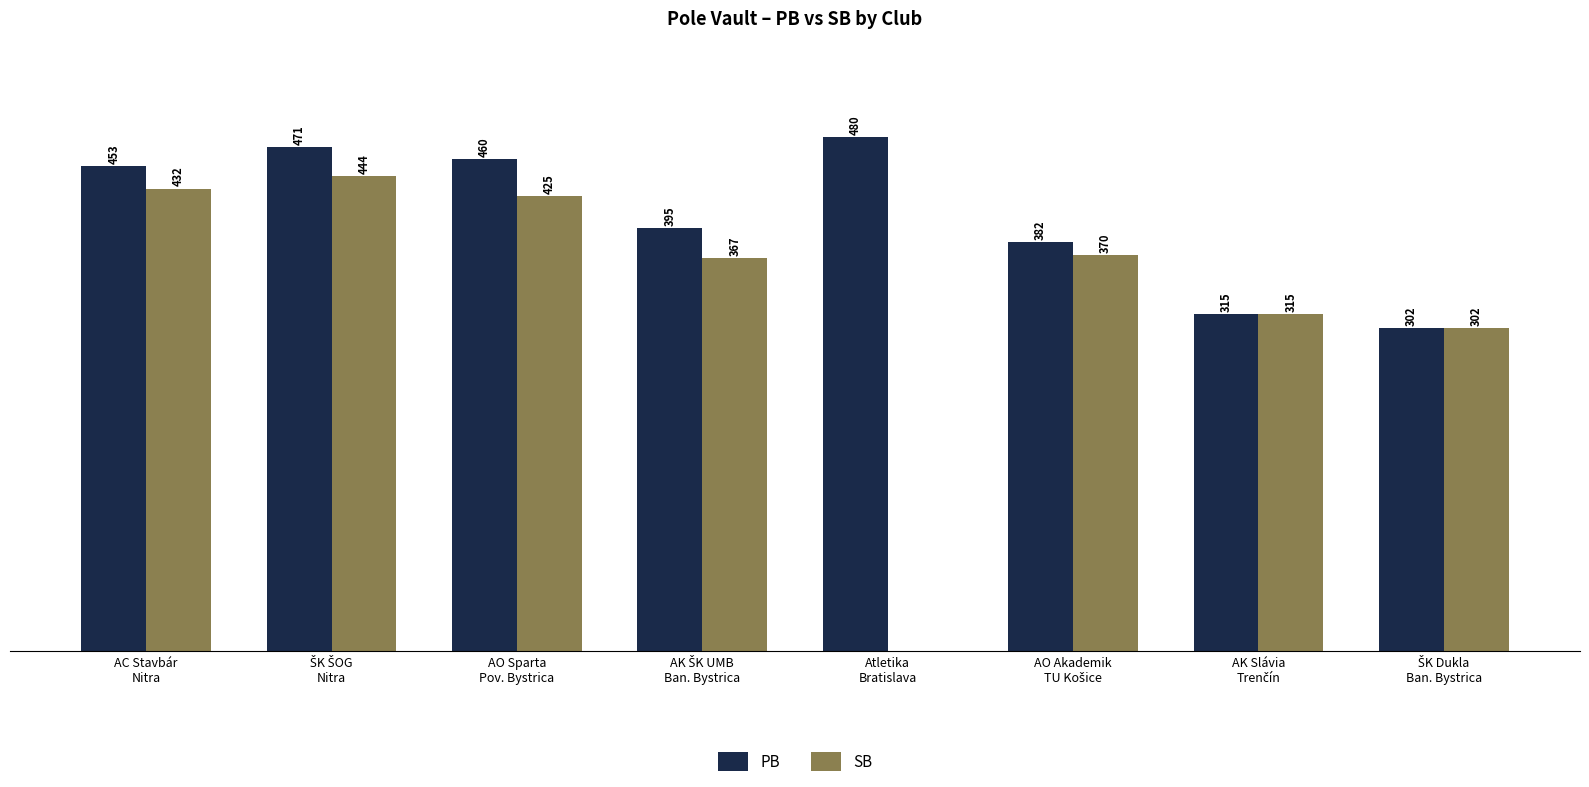

Which series has the largest total across all categories?

PB